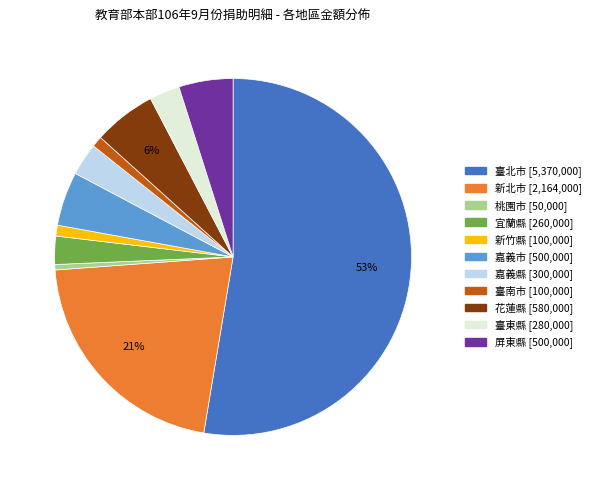

Do 臺東縣 and 桃園市 together represent more than half of the pie?

No